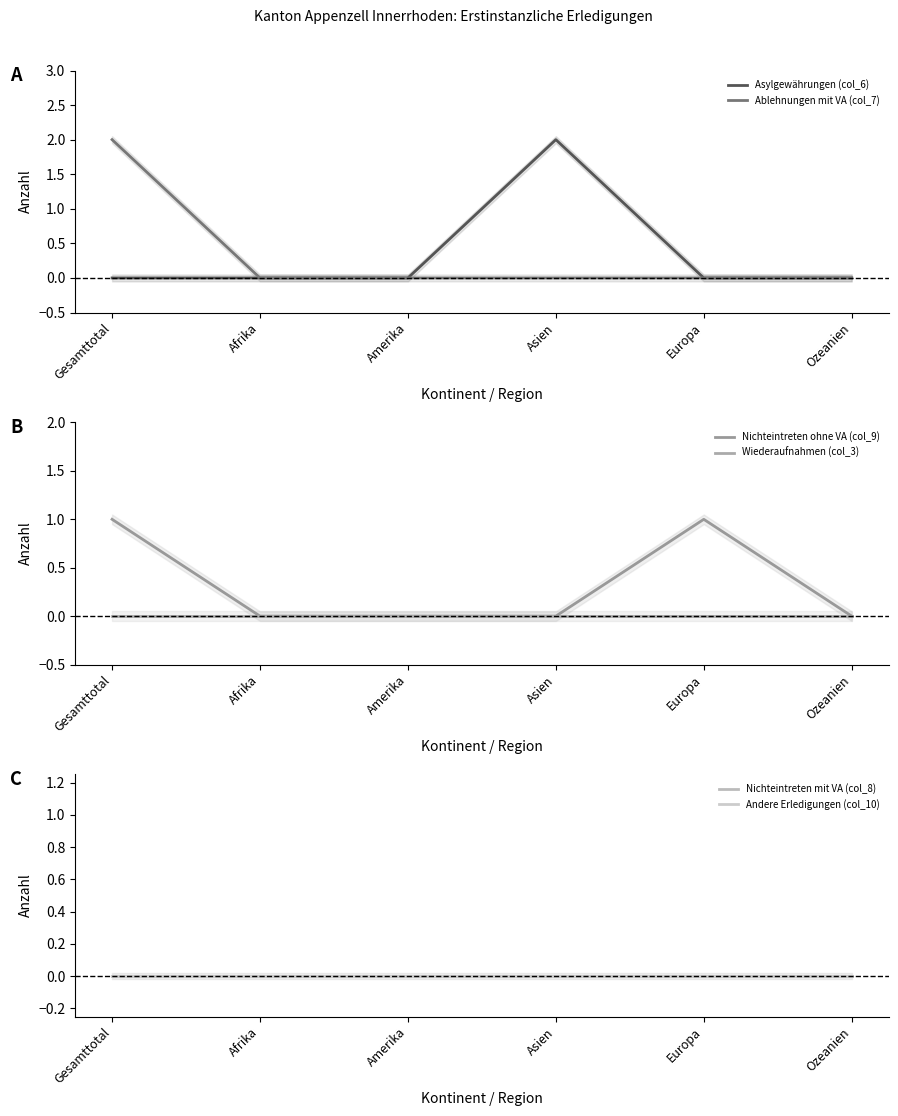

True or false: Wiederaufnahmen (col_3) and Ablehnungen mit VA (col_7) cross at least once.

False